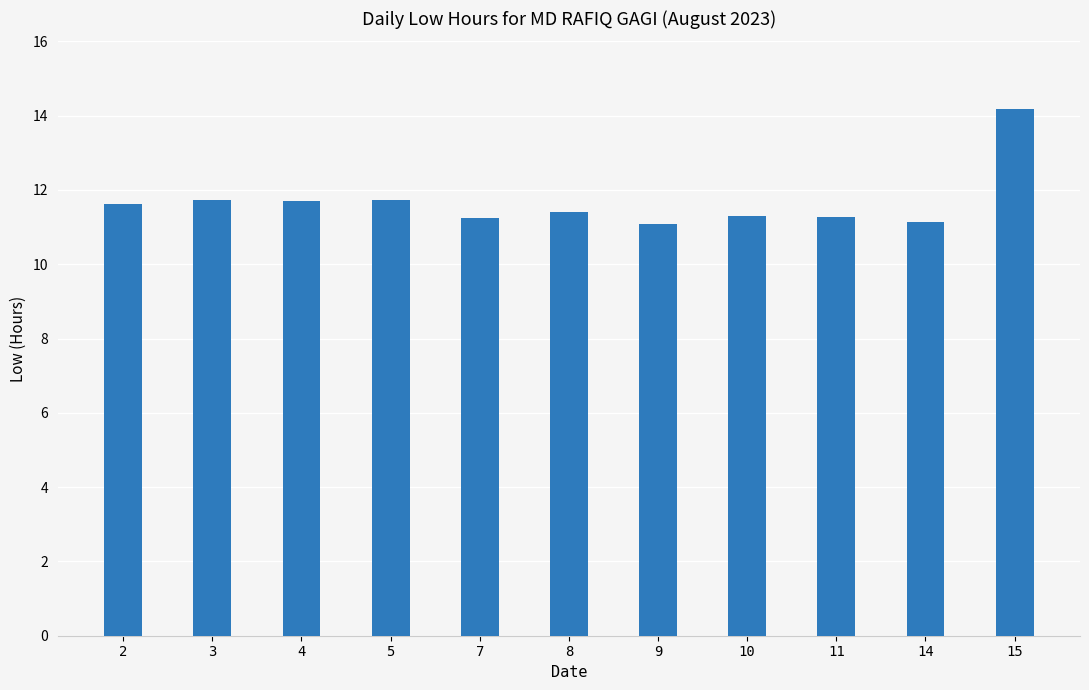

What is the difference between the second highest and minimum values?

0.7